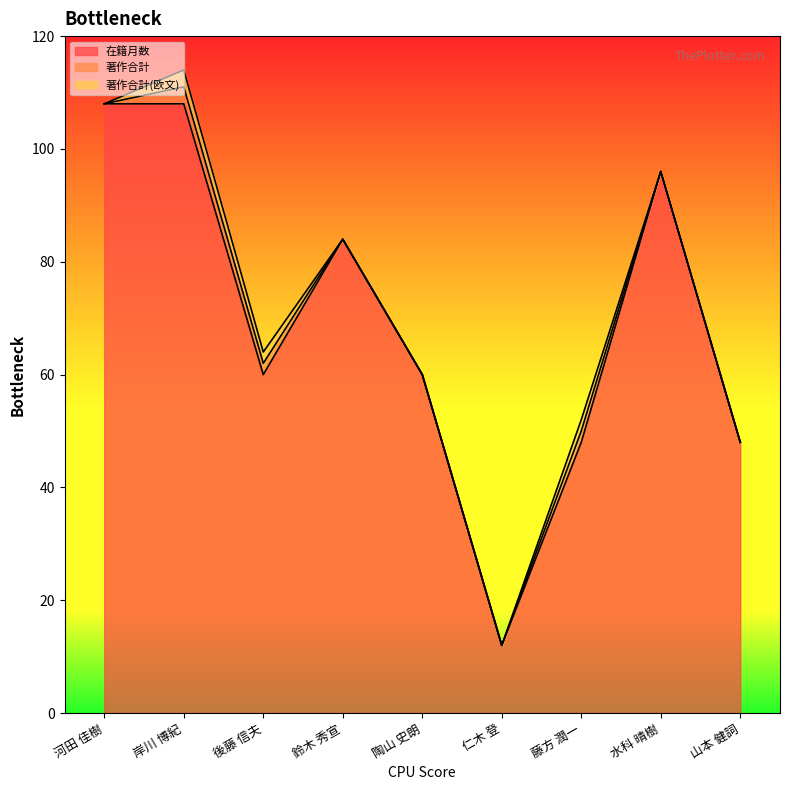

Reading right to left, list all the values displayed in this chart.

在籍月数: 山本 健詞=48	水科 晴樹=96	藤方 潤一=48	仁木 登=12	陶山 史朗=60	鈴木 秀宣=84	後藤 信夫=60	岸川 博紀=108	河田 佳樹=108
著作合計: 山本 健詞=0	水科 晴樹=0	藤方 潤一=2	仁木 登=0	陶山 史朗=0	鈴木 秀宣=0	後藤 信夫=2	岸川 博紀=3	河田 佳樹=0
著作合計(欧文): 山本 健詞=0	水科 晴樹=0	藤方 潤一=2	仁木 登=0	陶山 史朗=0	鈴木 秀宣=0	後藤 信夫=2	岸川 博紀=3	河田 佳樹=0